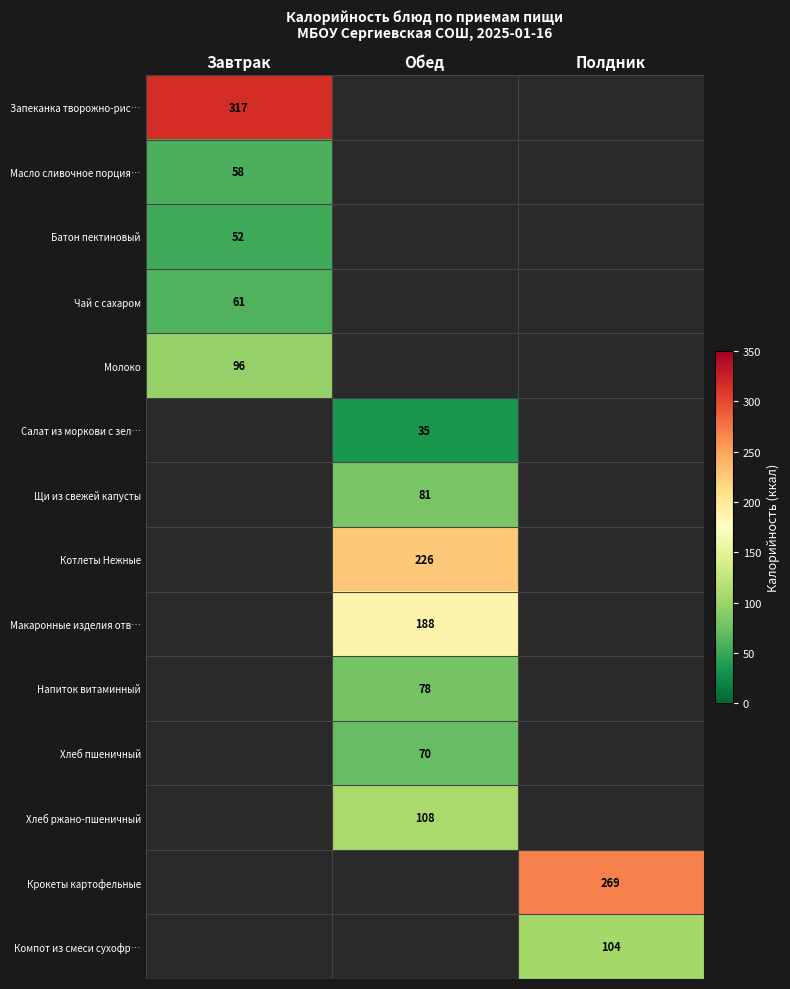

The Чай с сахаром series shows 61 at Завтрак. True or false?

True